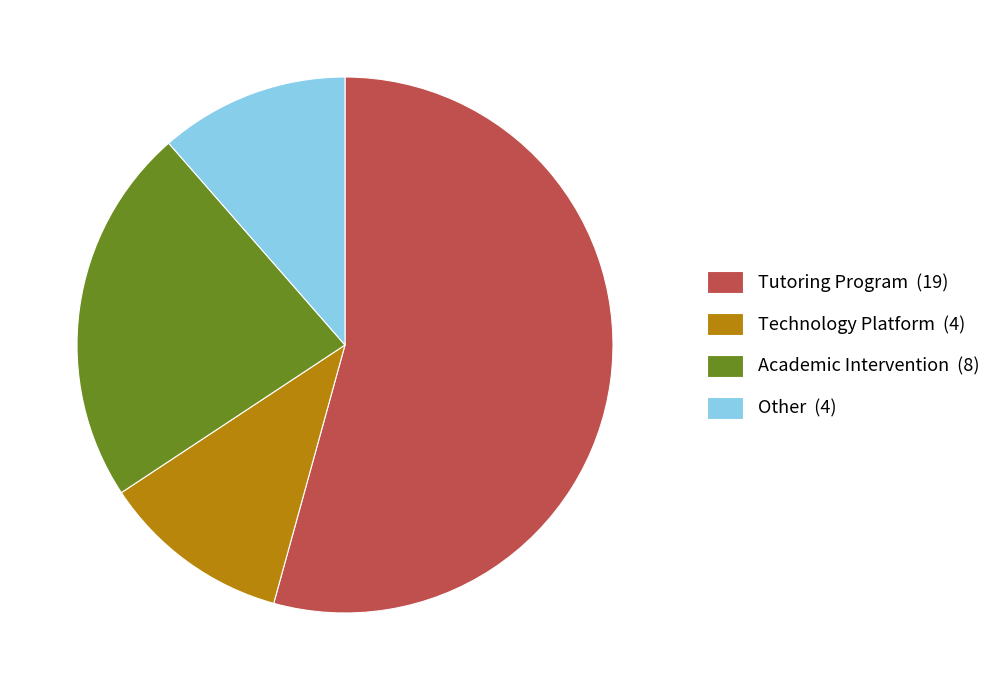

Do Academic Intervention (8) and Technology Platform (4) together represent more than half of the pie?

No